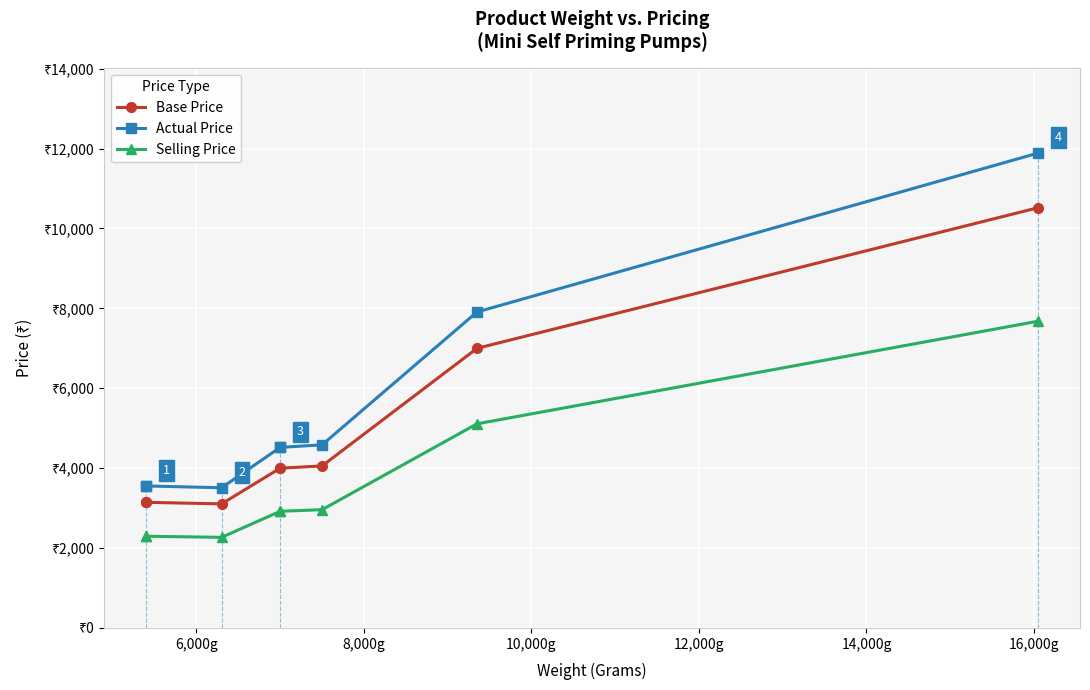

What is the minimum value for Selling Price?

2268